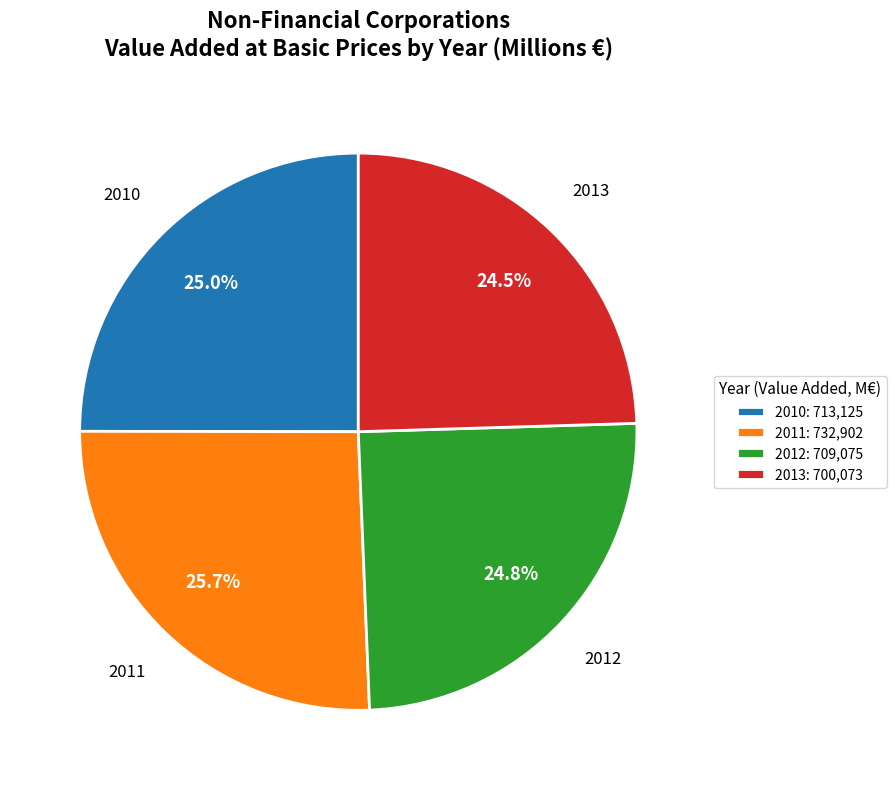

What percentage is NOT represented by 2013: 700,073?

75.5%